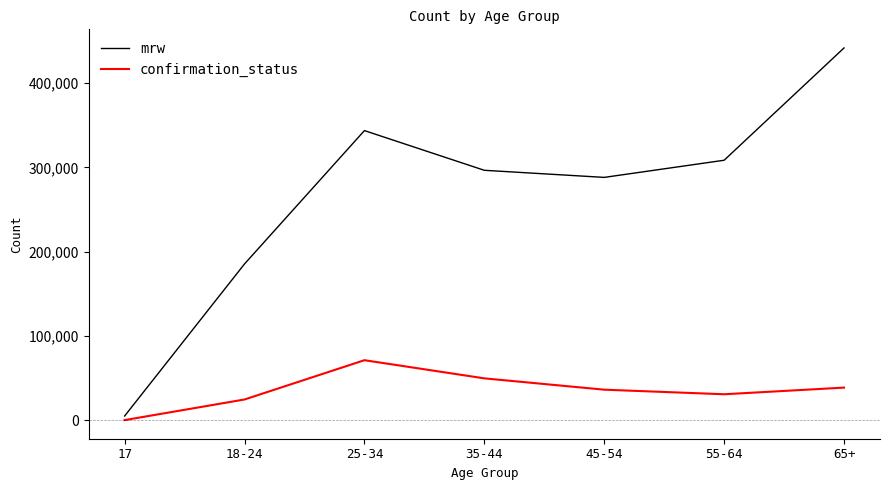

How many lines are shown in the chart?

2